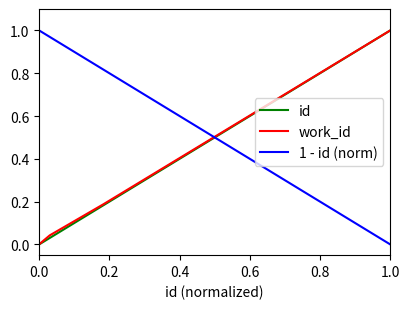

Which series ends up on top after the final intersection of id and 1 - id (norm)?

id